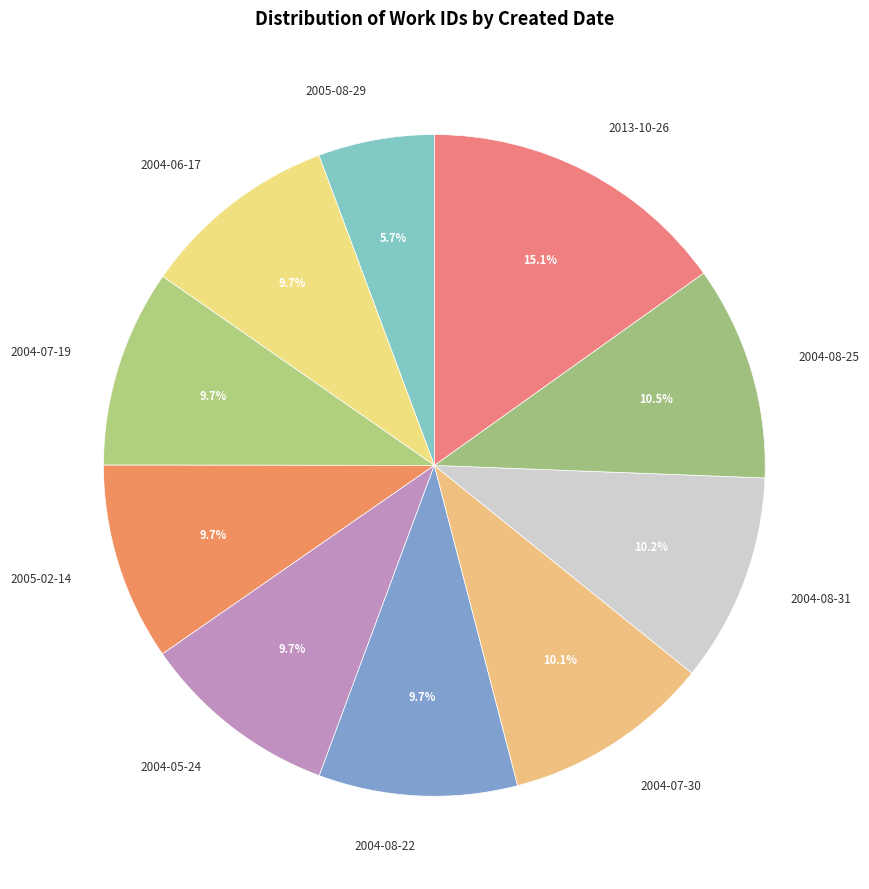

Which slice is the largest?

2013-10-26